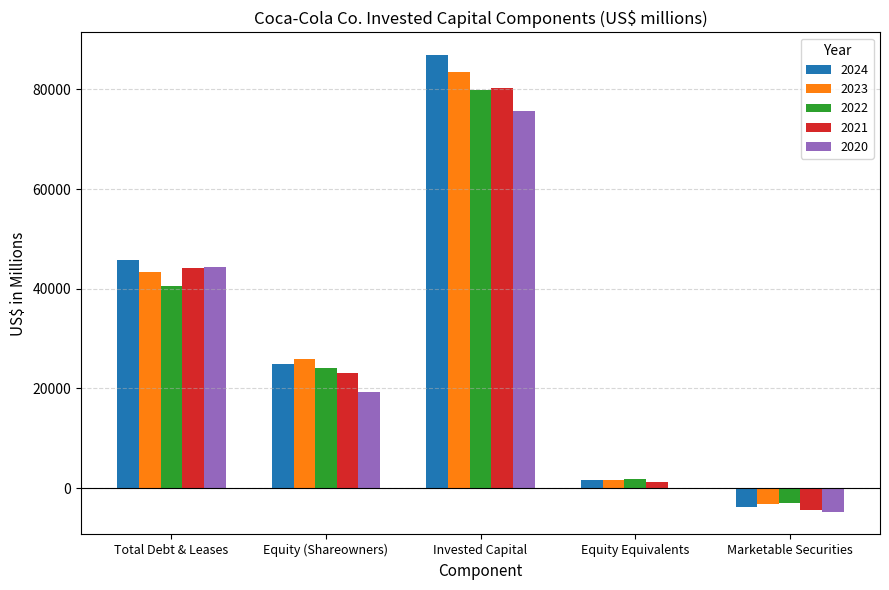

What is the greatest value displayed?

86857